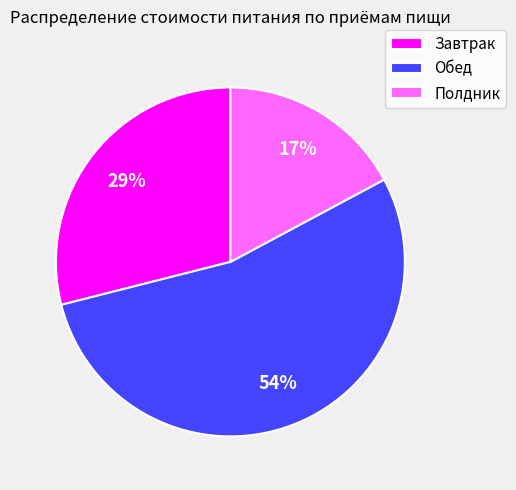

Rank the categories by value from highest to lowest.

Обед, Завтрак, Полдник